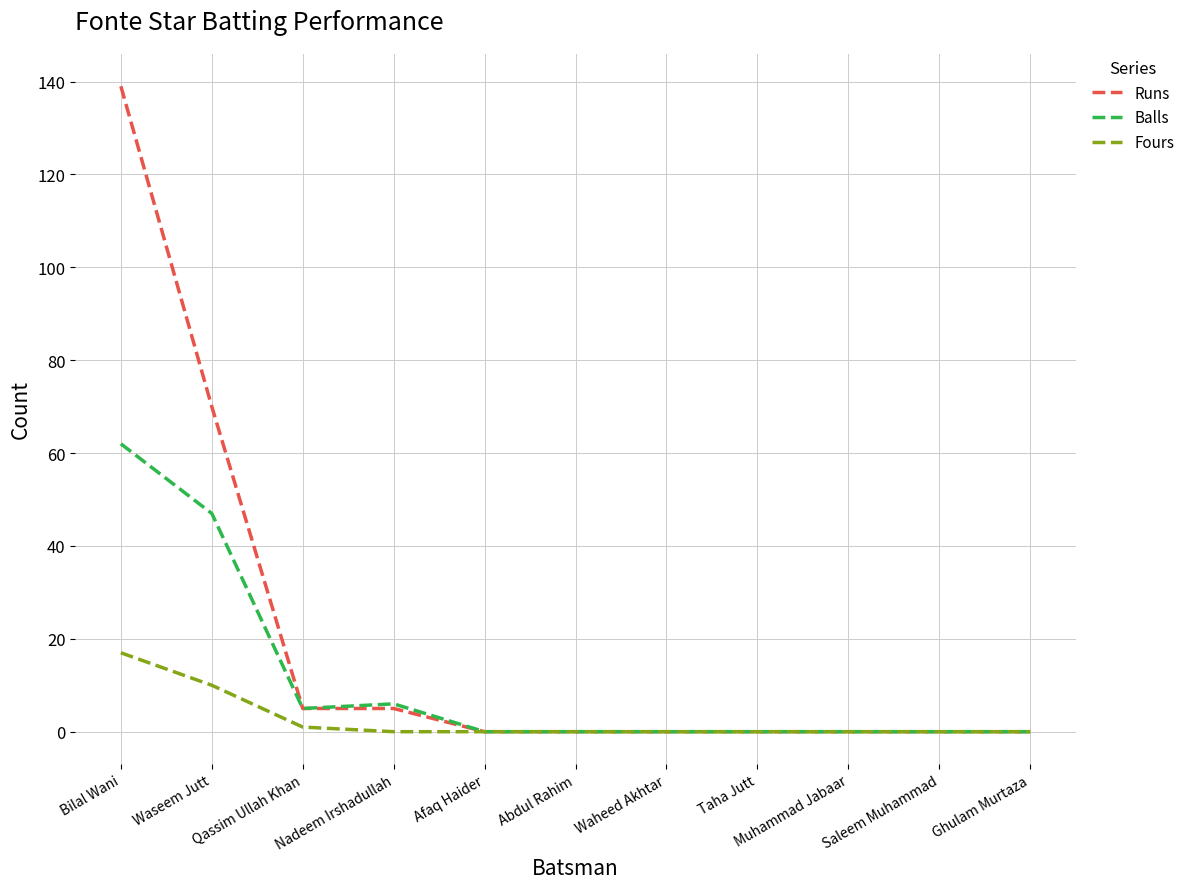

Reading left to right, extract all data points from this chart.

Runs: Bilal Wani=139	Waseem Jutt=70	Qassim Ullah Khan=5	Nadeem Irshadullah=5	Afaq Haider=0	Abdul Rahim=0	Waheed Akhtar=0	Taha Jutt=0	Muhammad Jabaar=0	Saleem Muhammad=0	Ghulam Murtaza=0
Balls: Bilal Wani=62	Waseem Jutt=47	Qassim Ullah Khan=5	Nadeem Irshadullah=6	Afaq Haider=0	Abdul Rahim=0	Waheed Akhtar=0	Taha Jutt=0	Muhammad Jabaar=0	Saleem Muhammad=0	Ghulam Murtaza=0
Fours: Bilal Wani=17	Waseem Jutt=10	Qassim Ullah Khan=1	Nadeem Irshadullah=0	Afaq Haider=0	Abdul Rahim=0	Waheed Akhtar=0	Taha Jutt=0	Muhammad Jabaar=0	Saleem Muhammad=0	Ghulam Murtaza=0